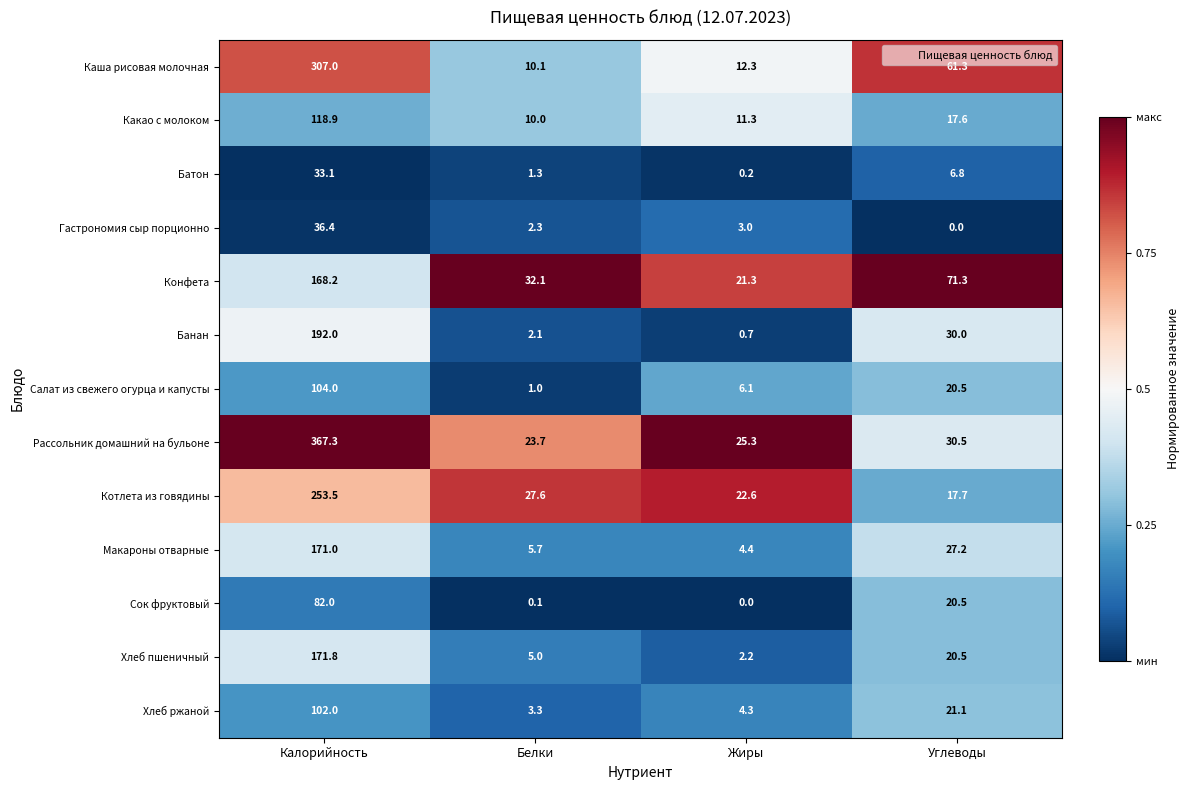

Count the number of data series in this chart.

13